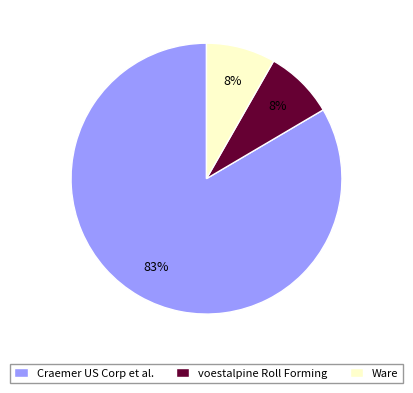

Approximately how many times larger is the value at Ware compared to voestalpine Roll Forming?

1.0